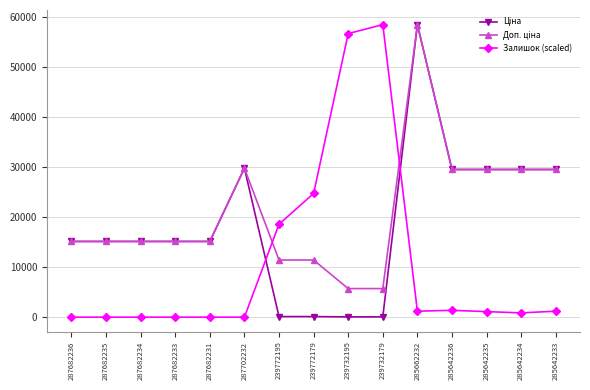

How many lines are shown in the chart?

3